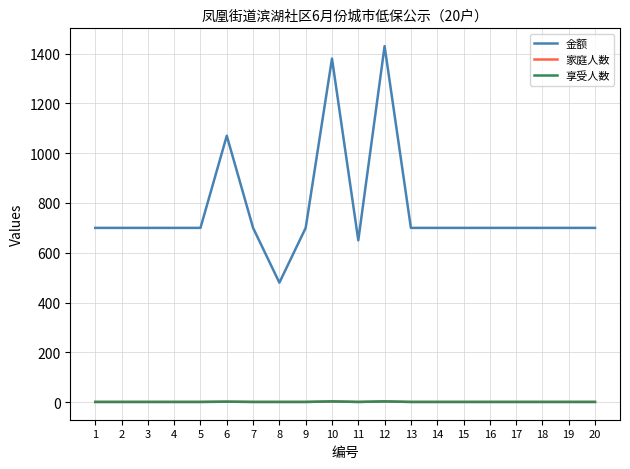

At which category is the sum across all series the highest?

12